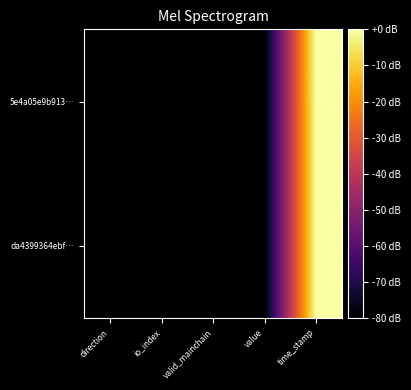

Which series has the largest range (max minus min)?

5e4a05e9b913…